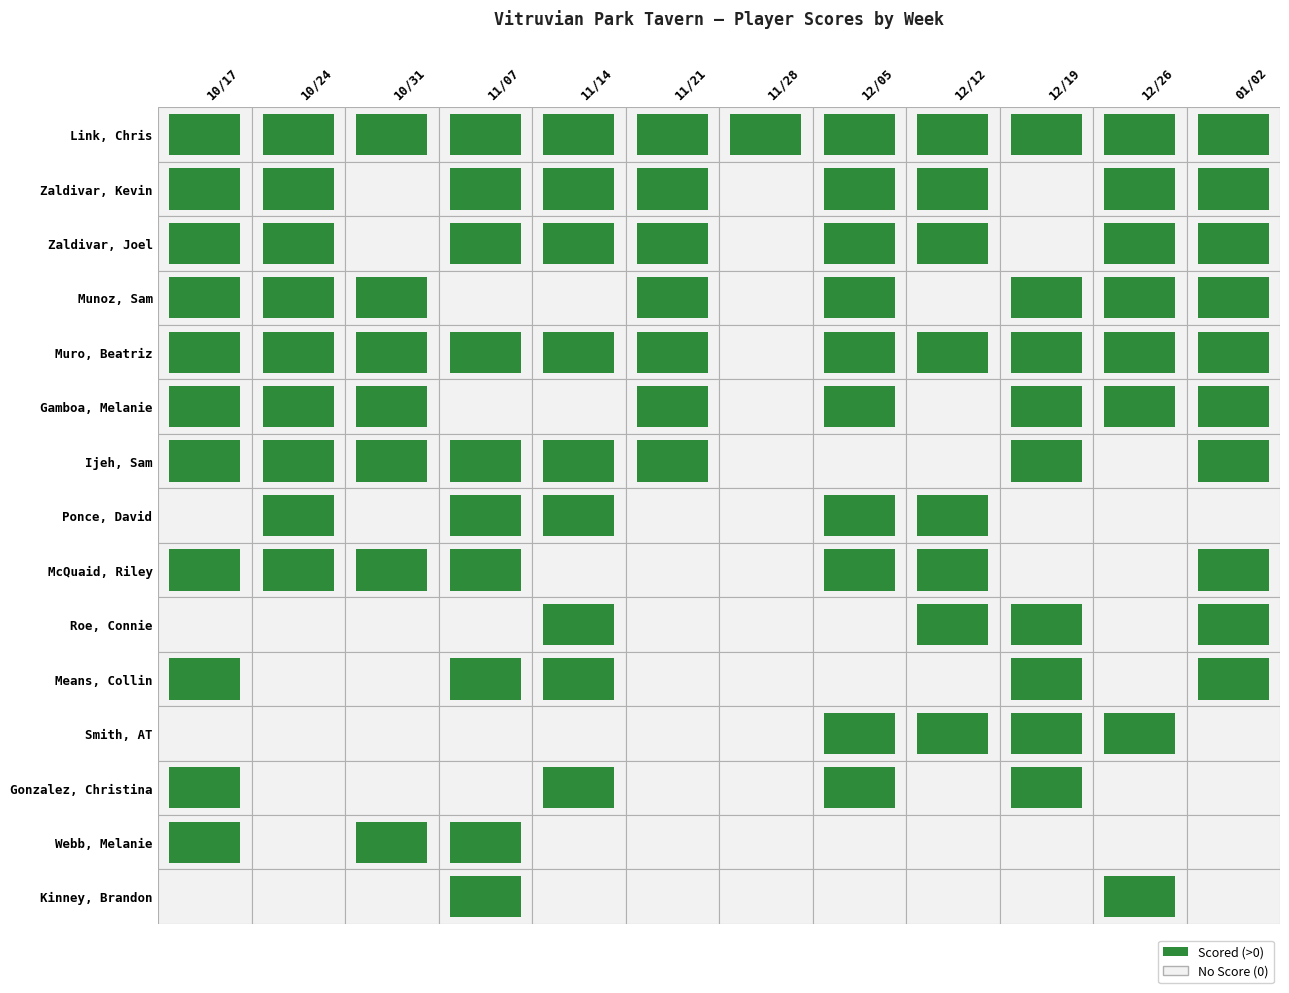

Reading left to right, extract all data points from this chart.

Link, Chris: 145	425	300	350	475	575	575	275	300	300	275	350
Zaldivar, Kevin: 425	300	0	425	575	475	0	225	575	0	350	425
Zaldivar, Joel: 300	275	0	575	425	325	0	475	475	0	300	475
Munoz, Sam: 375	575	425	0	0	250	0	350	0	575	575	300
Muro, Beatriz: 225	225	475	325	375	375	0	200	275	175	325	375
Gamboa, Melanie: 350	350	375	0	0	425	0	300	0	225	375	225
Ijeh, Sam: 175	375	275	250	250	275	0	0	0	250	0	250
Ponce, David: 0	475	0	475	350	0	0	325	425	0	0	0
McQuaid, Riley: 575	325	325	160	0	0	0	145	175	0	0	275
Roe, Connie: 0	0	0	0	325	0	0	0	250	475	0	325
Means, Collin: 250	0	0	300	275	0	0	0	0	275	0	175
Smith, AT: 0	0	0	0	0	0	0	425	375	160	250	0
Gonzalez, Christina: 275	0	0	0	200	0	0	250	0	350	0	0
Webb, Melanie: 475	0	350	145	0	0	0	0	0	0	0	0
Kinney, Brandon: 0	0	0	375	0	0	0	0	0	0	425	0